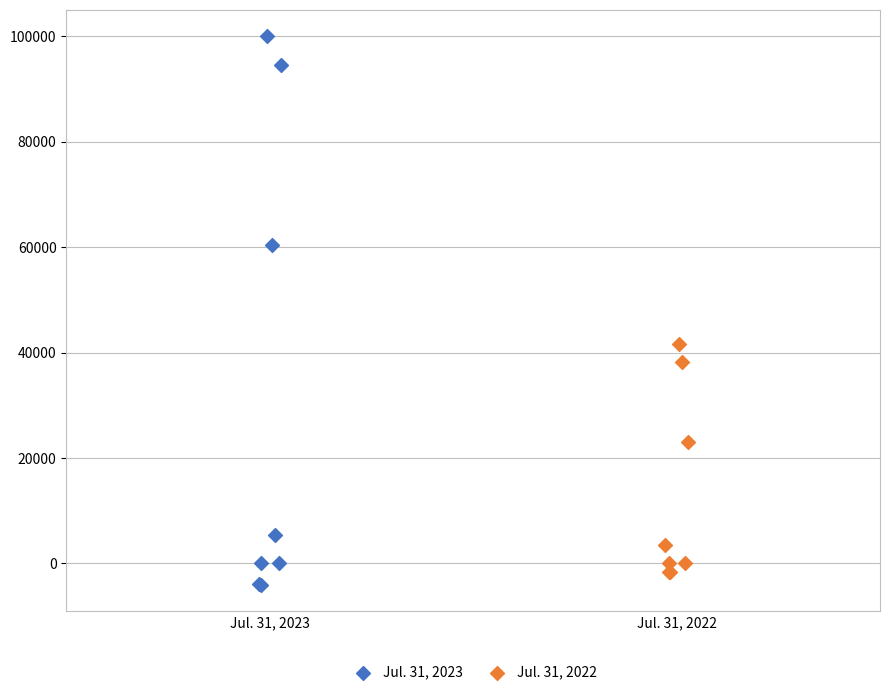

Which series has the widest spread of Y values?

Jul. 31, 2023